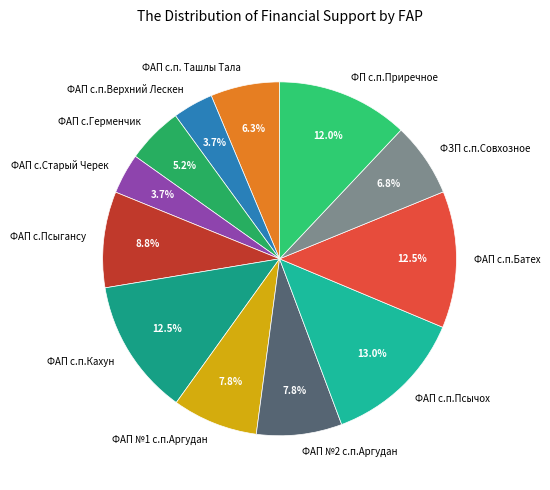

True or false: ФАП с.Герменчик accounts for 14% of the total.

False